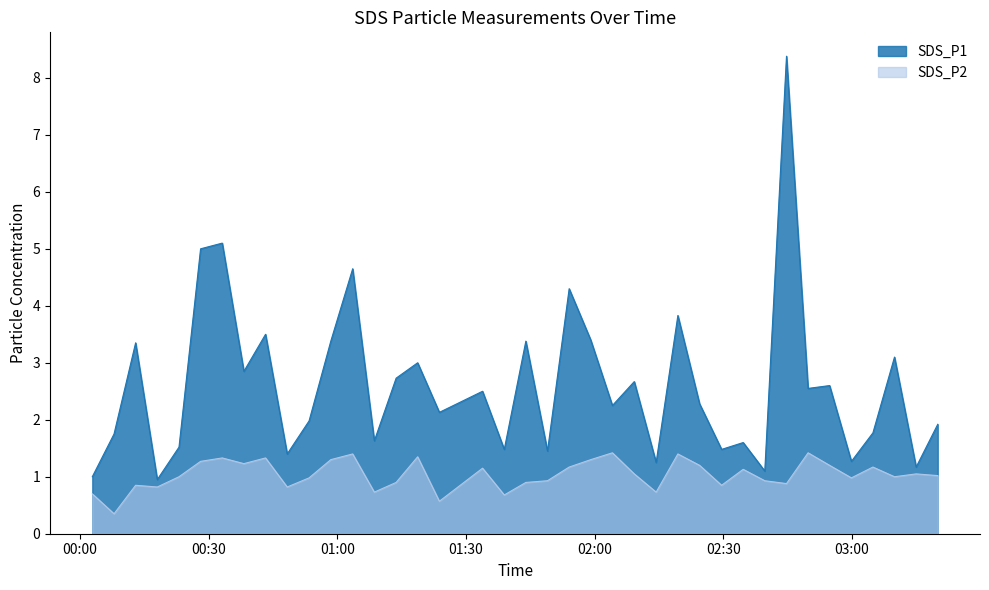

Reading left to right, list all the values displayed in this chart.

SDS_P1: 1.0	1.8	3.4	0.9	1.5	5.0	5.1	2.9	3.5	1.4	2.0	3.4	4.7	1.6	2.7	3.0	2.1	2.5	1.5	3.4	1.4	4.3	3.4	2.2	2.7	1.2	3.8	2.3	1.5	1.6	1.1	8.4	2.5	2.6	1.3	1.8	3.1	1.2	1.9
SDS_P2: 0.7	0.3	0.8	0.8	1.0	1.3	1.3	1.2	1.3	0.8	1.0	1.3	1.4	0.7	0.9	1.4	0.6	1.1	0.7	0.9	0.9	1.2	1.3	1.4	1.1	0.7	1.4	1.2	0.8	1.1	0.9	0.9	1.4	1.2	1.0	1.2	1.0	1.1	1.0